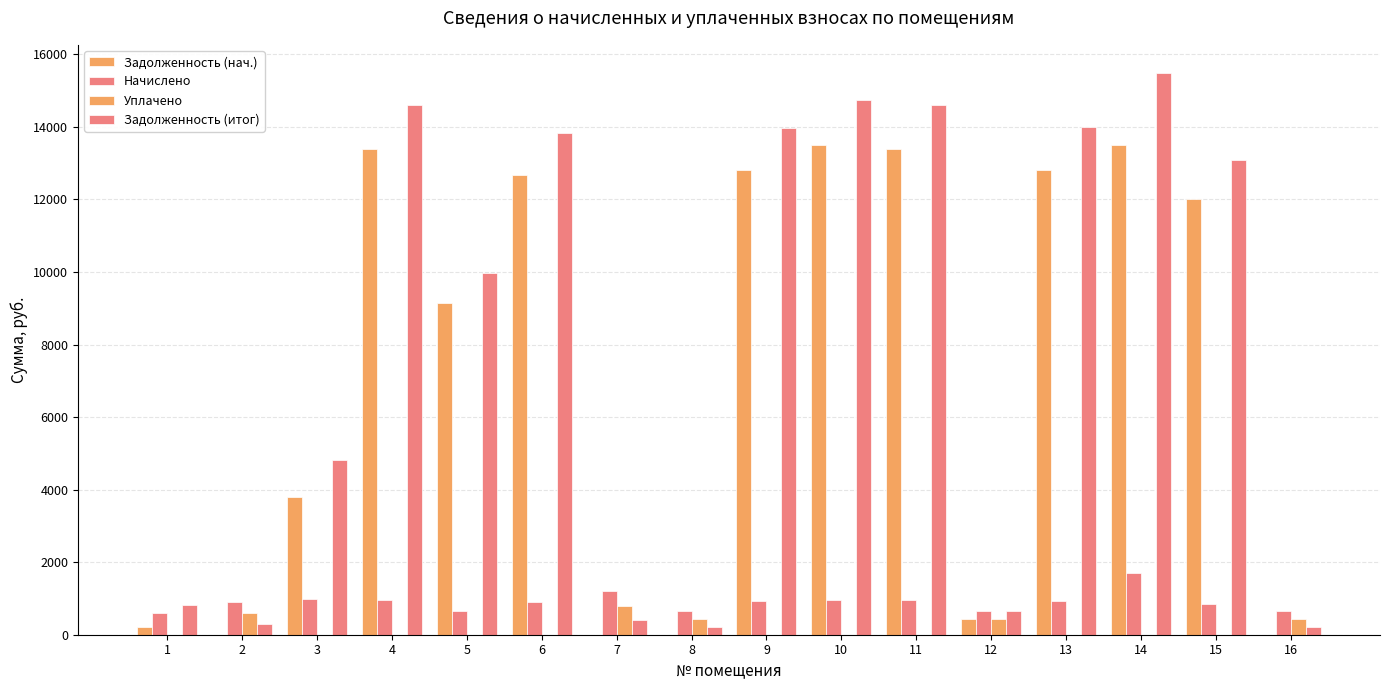

How many values in the Задолженность (нач.) series exceed 12004?

8